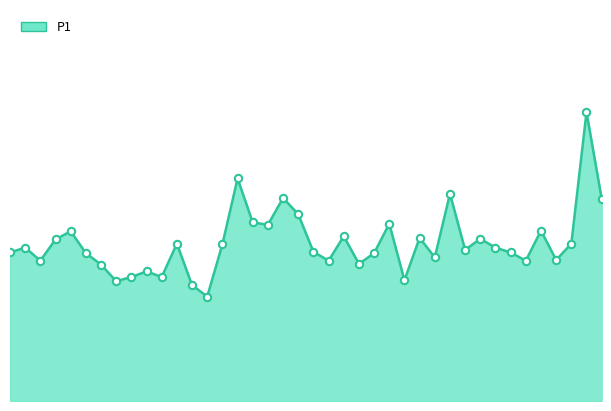

Is this an area chart (filled region under the line)?

Yes